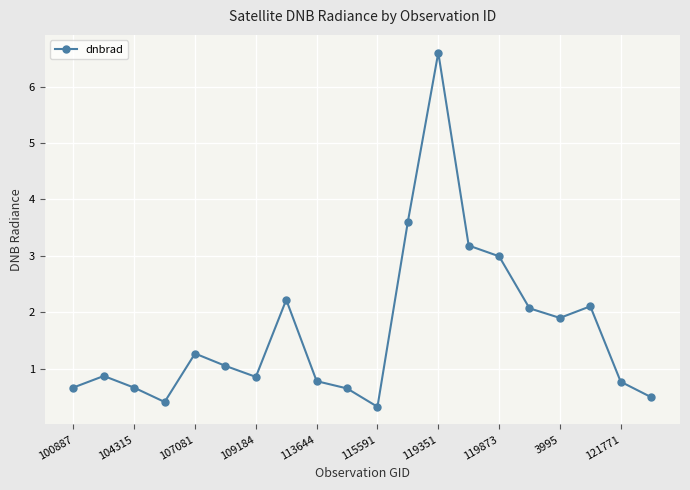

What is the difference between the second highest and minimum values?

3.3